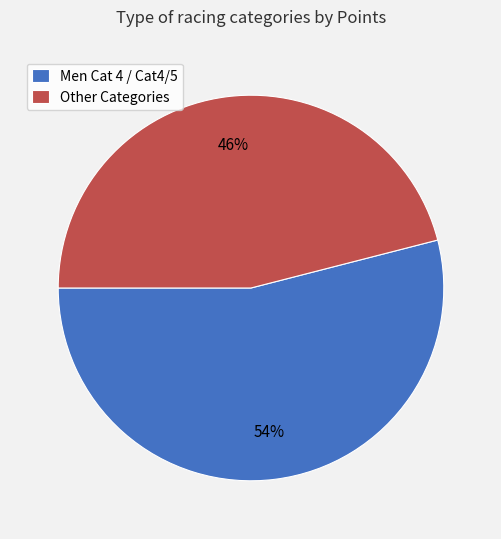

Which slice is the largest?

Men Cat 4 / Cat4/5